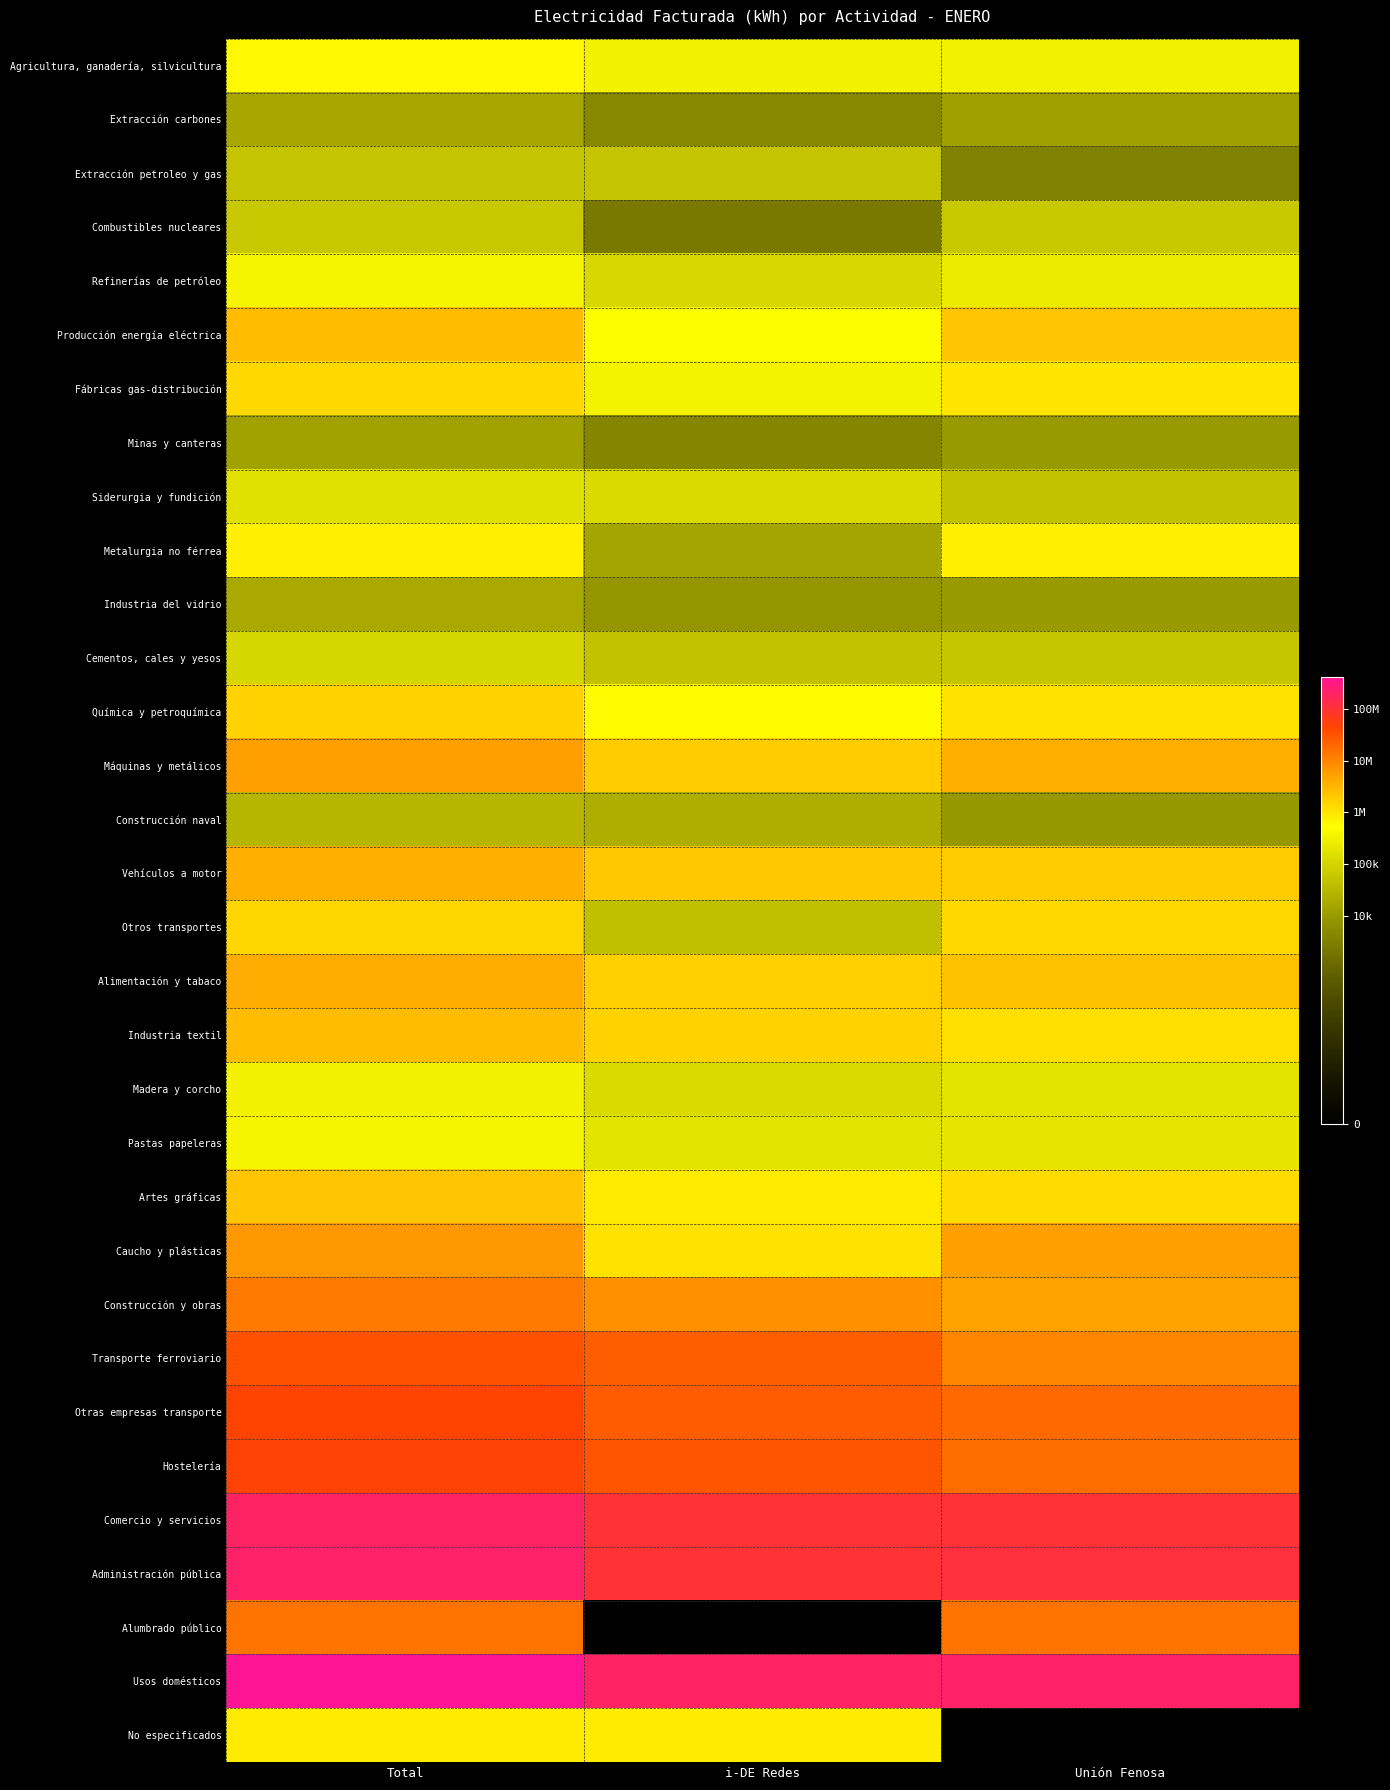

Which series has the largest total across all categories?

Usos domésticos